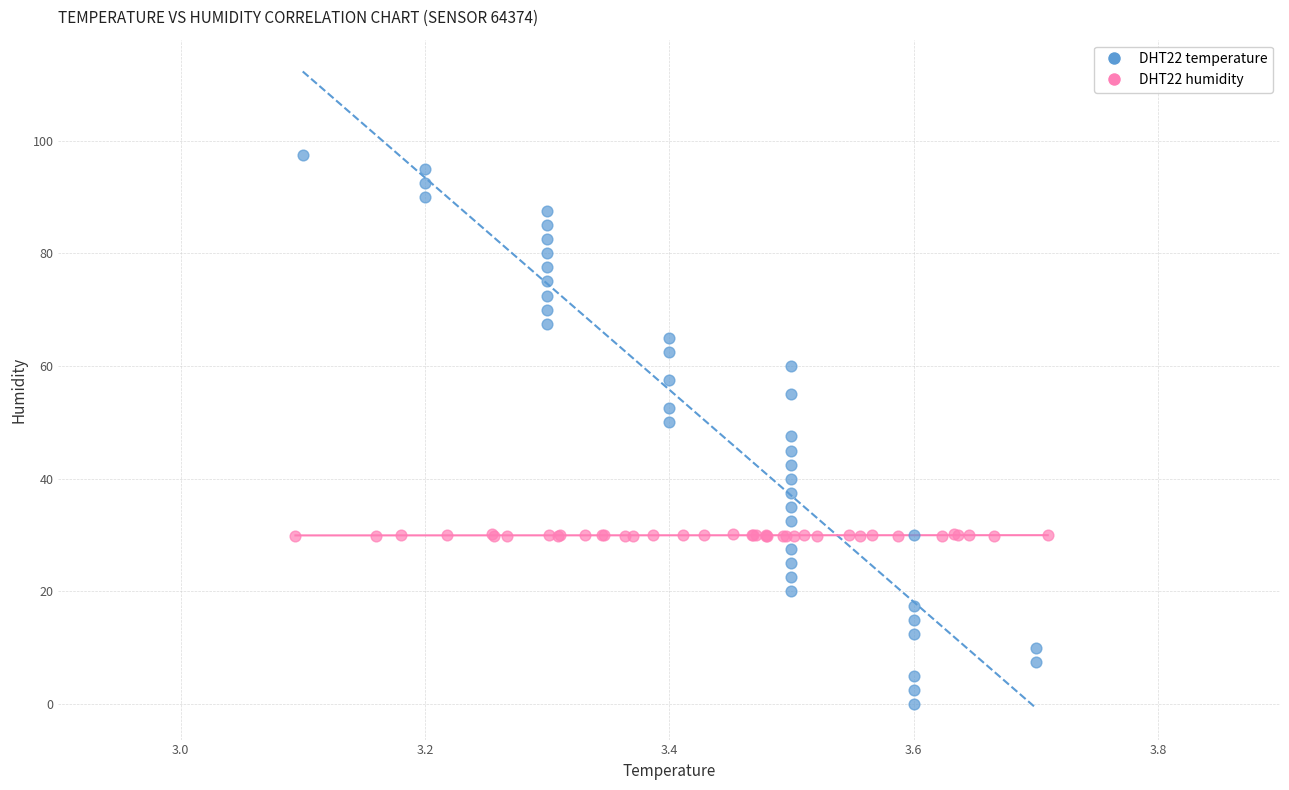

Which series contains the highest Y value?

DHT22 temperature